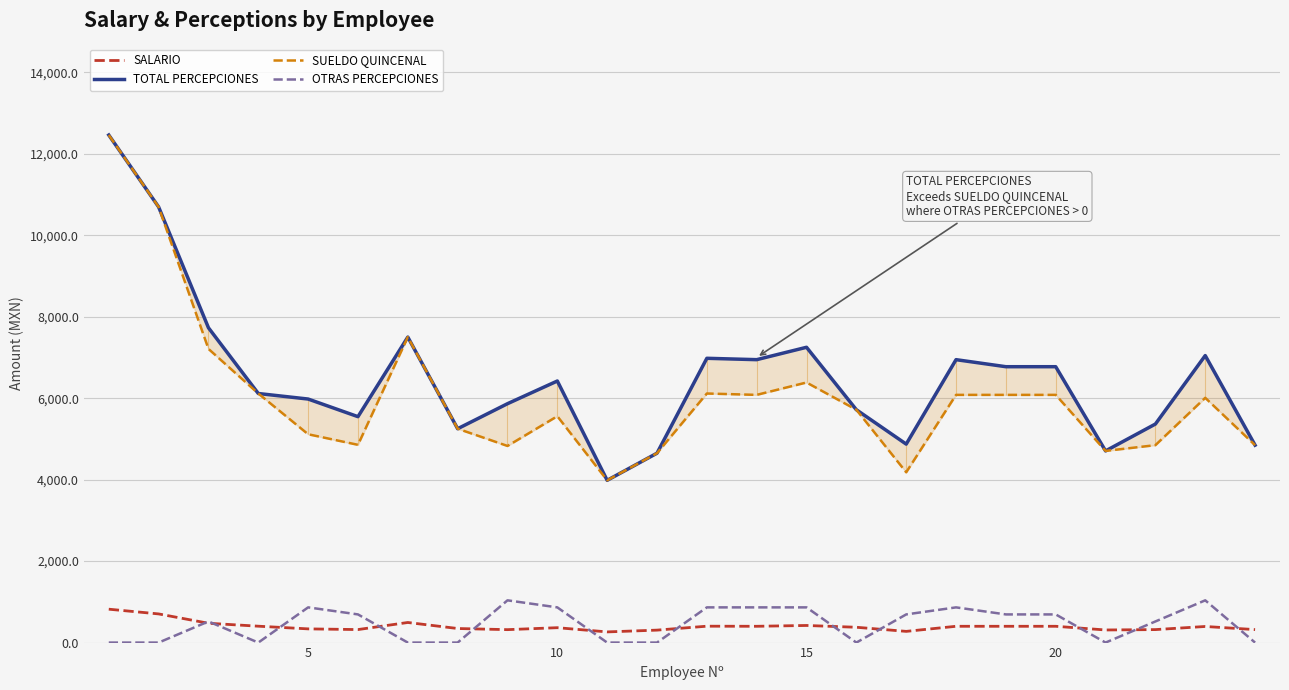

What is the average value of the TOTAL PERCEPCIONES series?

6517.0